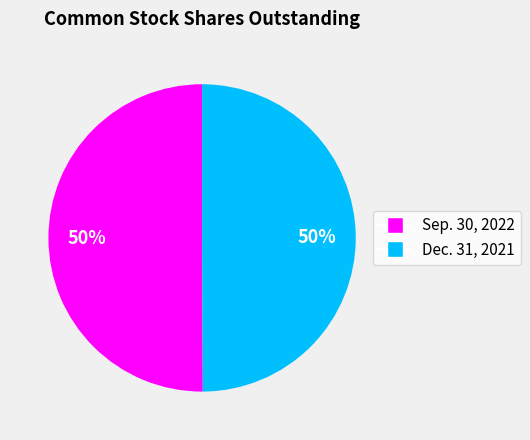

To the nearest percent, what is the average slice percentage?

50%